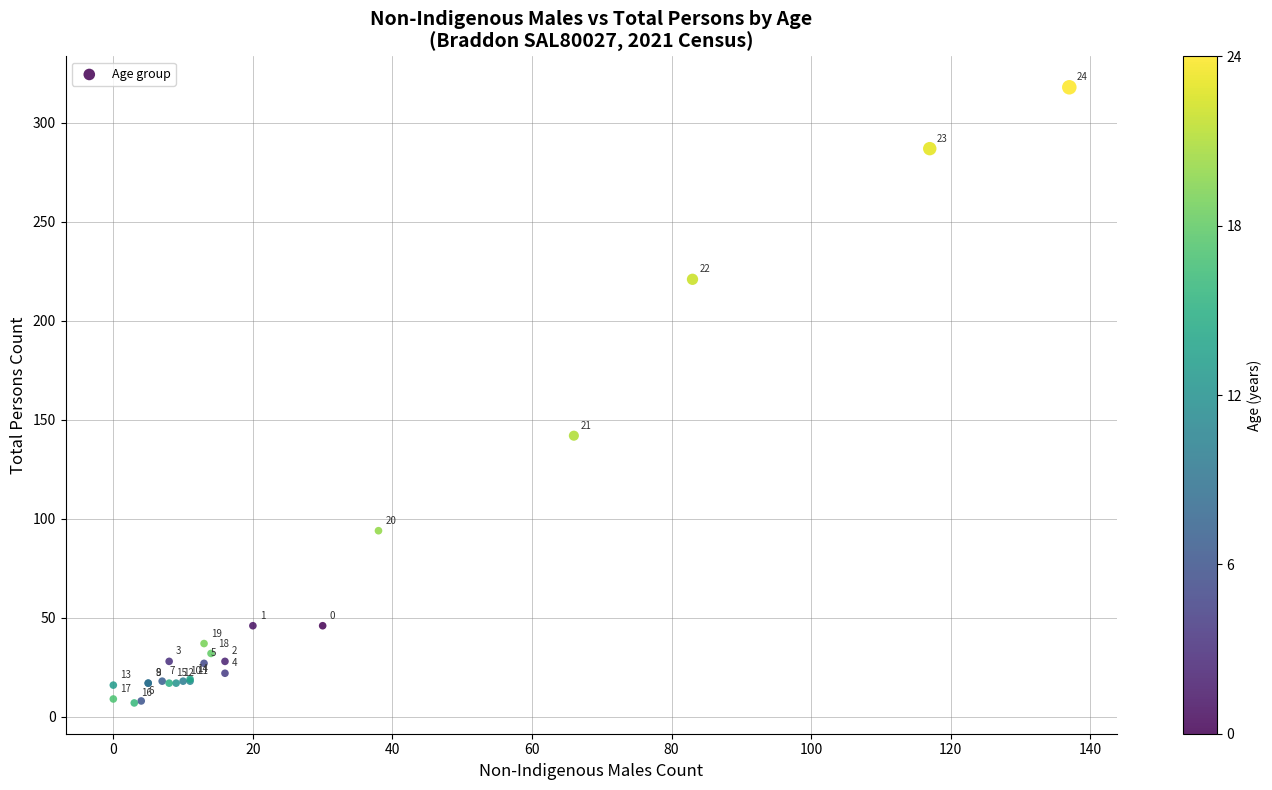

What Y value in the scatter plot is closest to 162?

142